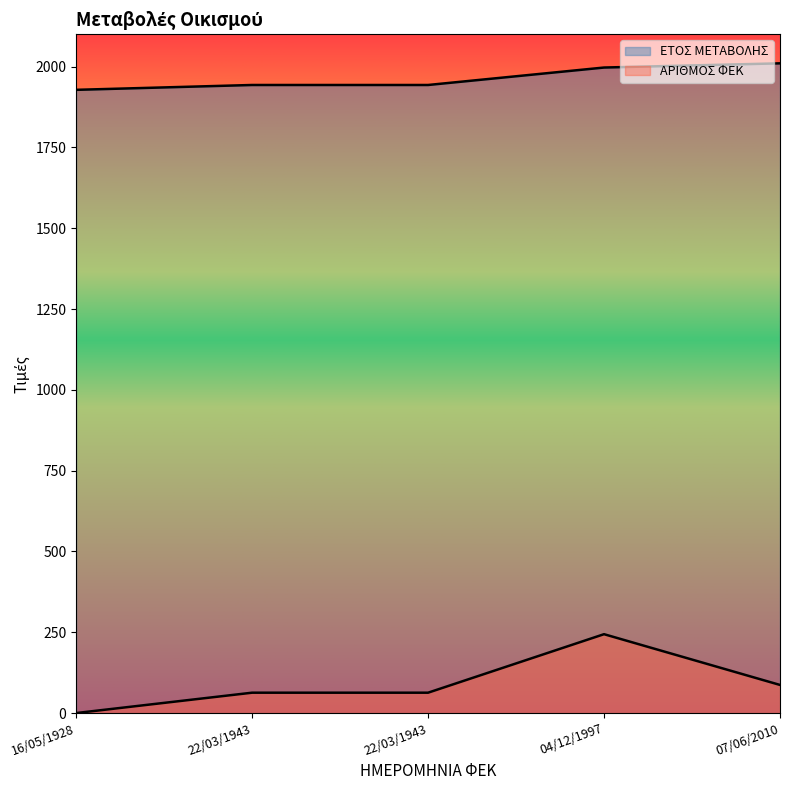

At which label does ΕΤΟΣ ΜΕΤΑΒΟΛΗΣ first exceed 1943?

04/12/1997